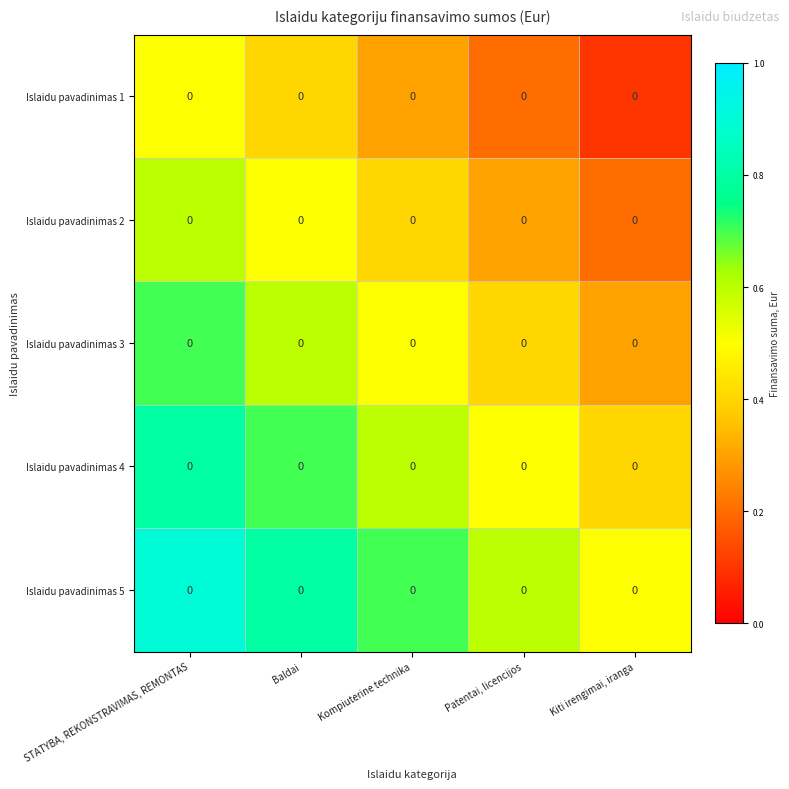

Reading left to right, transcribe all the data shown in this chart.

Islaidu pavadinimas 1: STATYBA, REKONSTRAVIMAS, REMONTAS=0.0	Baldai=0.0	Kompiuterine technika=0.0	Patentai, licencijos=0.0	Kiti irengimai, iranga=0.0
Islaidu pavadinimas 2: STATYBA, REKONSTRAVIMAS, REMONTAS=0.0	Baldai=0.0	Kompiuterine technika=0.0	Patentai, licencijos=0.0	Kiti irengimai, iranga=0.0
Islaidu pavadinimas 3: STATYBA, REKONSTRAVIMAS, REMONTAS=0.0	Baldai=0.0	Kompiuterine technika=0.0	Patentai, licencijos=0.0	Kiti irengimai, iranga=0.0
Islaidu pavadinimas 4: STATYBA, REKONSTRAVIMAS, REMONTAS=0.0	Baldai=0.0	Kompiuterine technika=0.0	Patentai, licencijos=0.0	Kiti irengimai, iranga=0.0
Islaidu pavadinimas 5: STATYBA, REKONSTRAVIMAS, REMONTAS=0.0	Baldai=0.0	Kompiuterine technika=0.0	Patentai, licencijos=0.0	Kiti irengimai, iranga=0.0